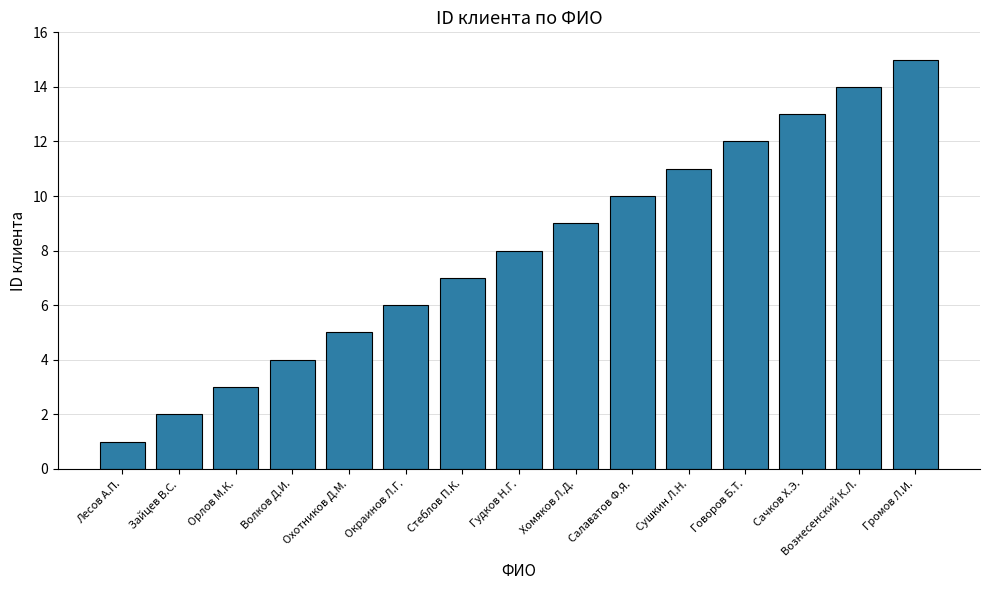

What is the minimum value shown in the chart?

1